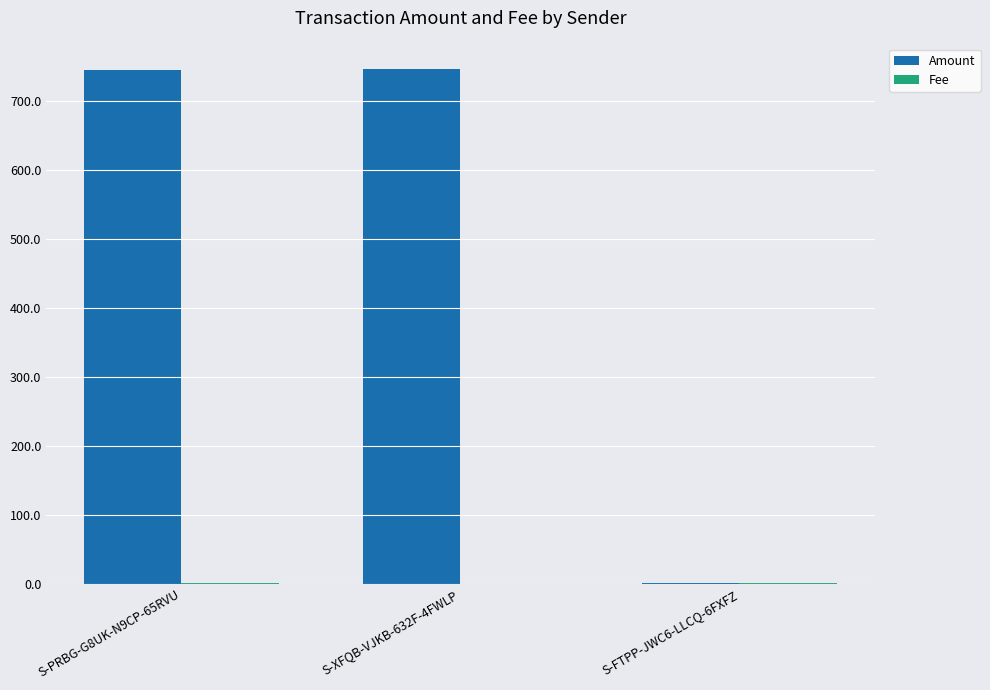

Which series changed the most between S-XFQB-VJKB-632F-4FWLP and S-FTPP-JWC6-LLCQ-6FXFZ?

Amount